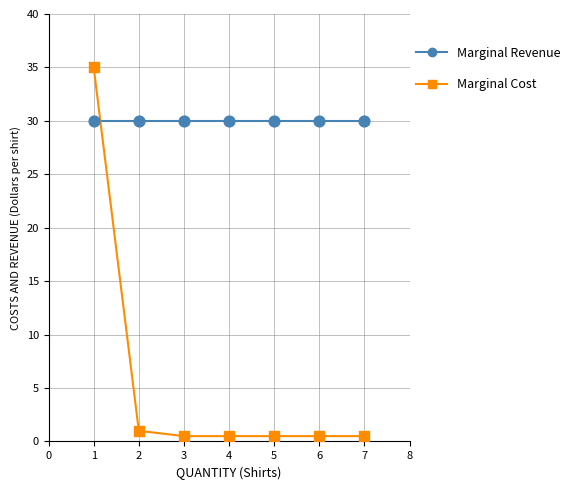

Which series reaches the maximum Y coordinate?

Marginal Cost